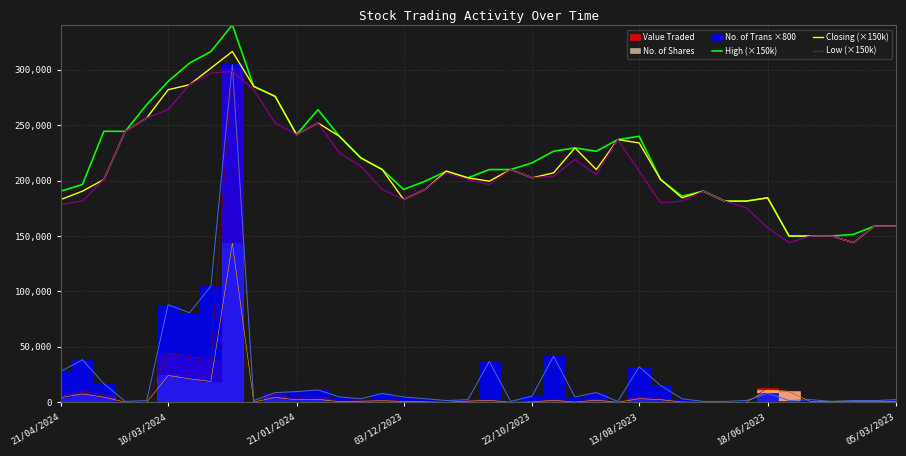

At which category does the chart reach its peak across all series?

8